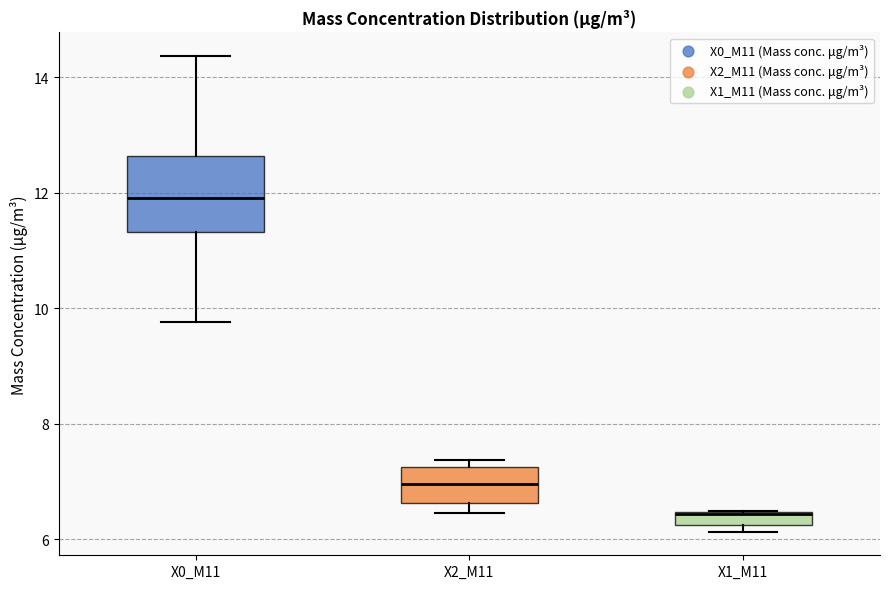

Where does the median line of the box for X2_M11 sit on the y-axis? The values are not printed on the chart, so give them approximately, as read against the axis.

7.0